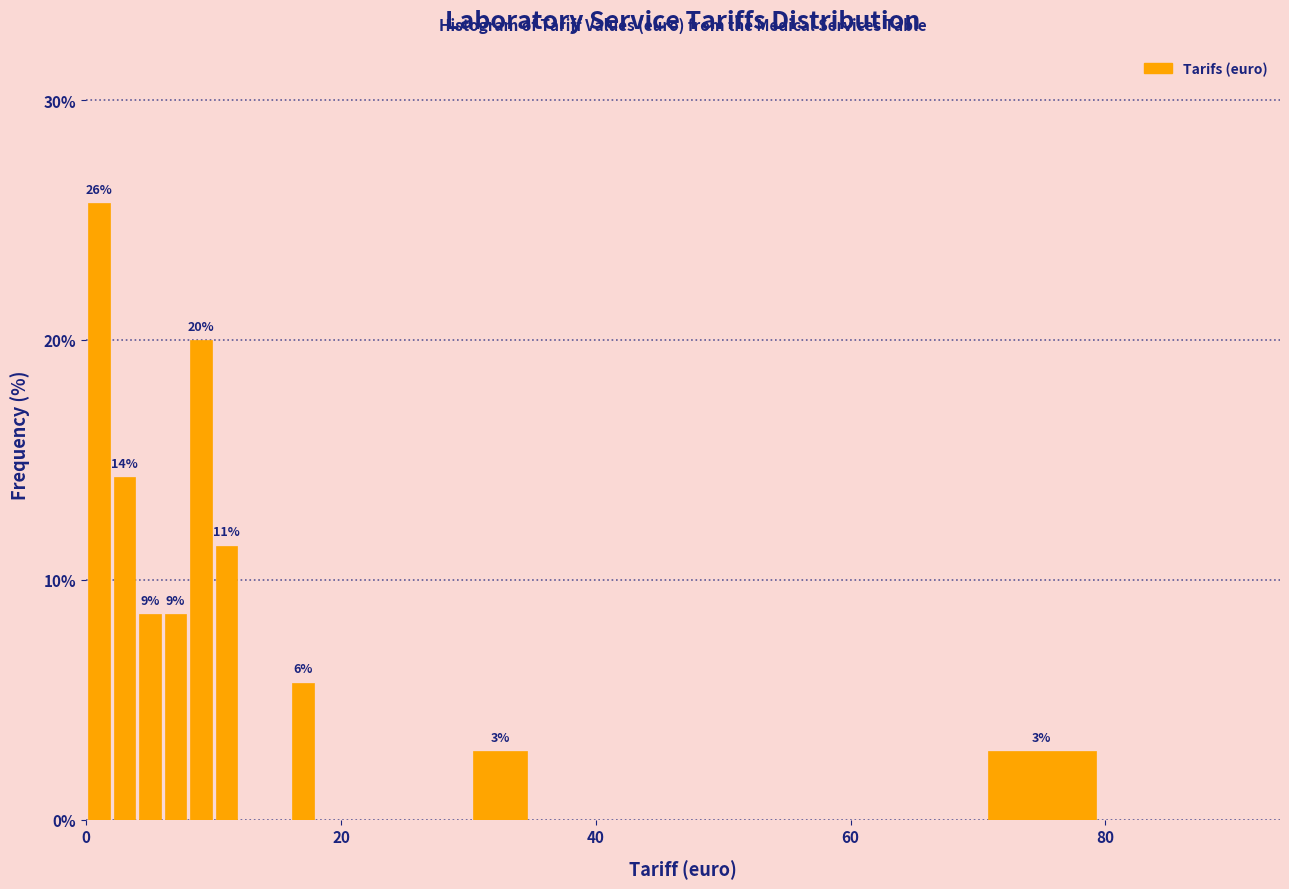

Read against the x-axis, roughly where is the centre of the tallest bar?

2